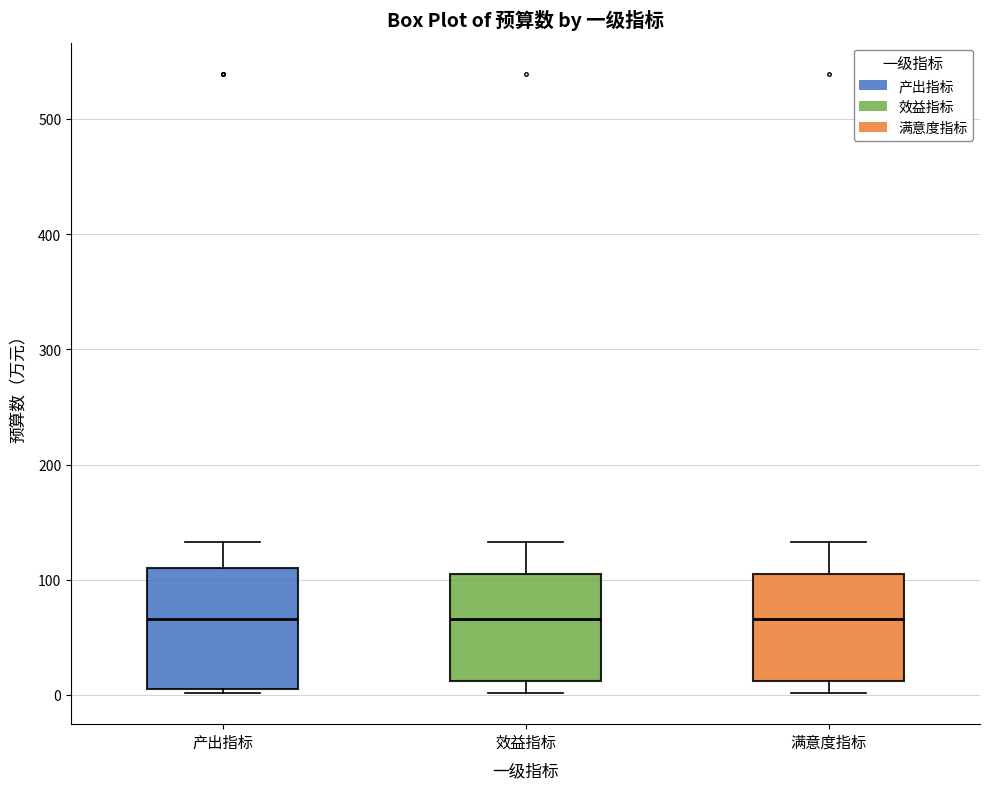

Reading left to right, transcribe this box plot: for each box, give where its median line is, the range the box spans, and where its two whiskers end, as read against the y-axis. The values are not printed on the chart, so give them approximately, as read against the axis.

产出指标: median 70, box 0 to 110, whiskers 0 (just below the box's lower edge) to 130
效益指标: median 70, box 10 to 100, whiskers 0 to 130
满意度指标: median 70, box 10 to 100, whiskers 0 to 130